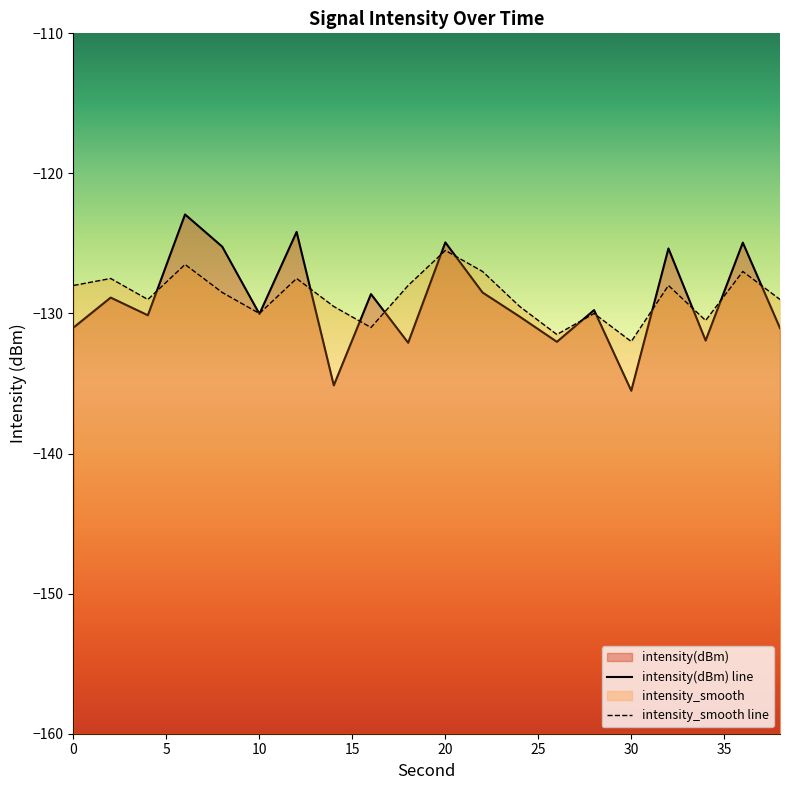

List the series in order of their peak value, lowest first.

intensity_smooth, intensity(dBm)